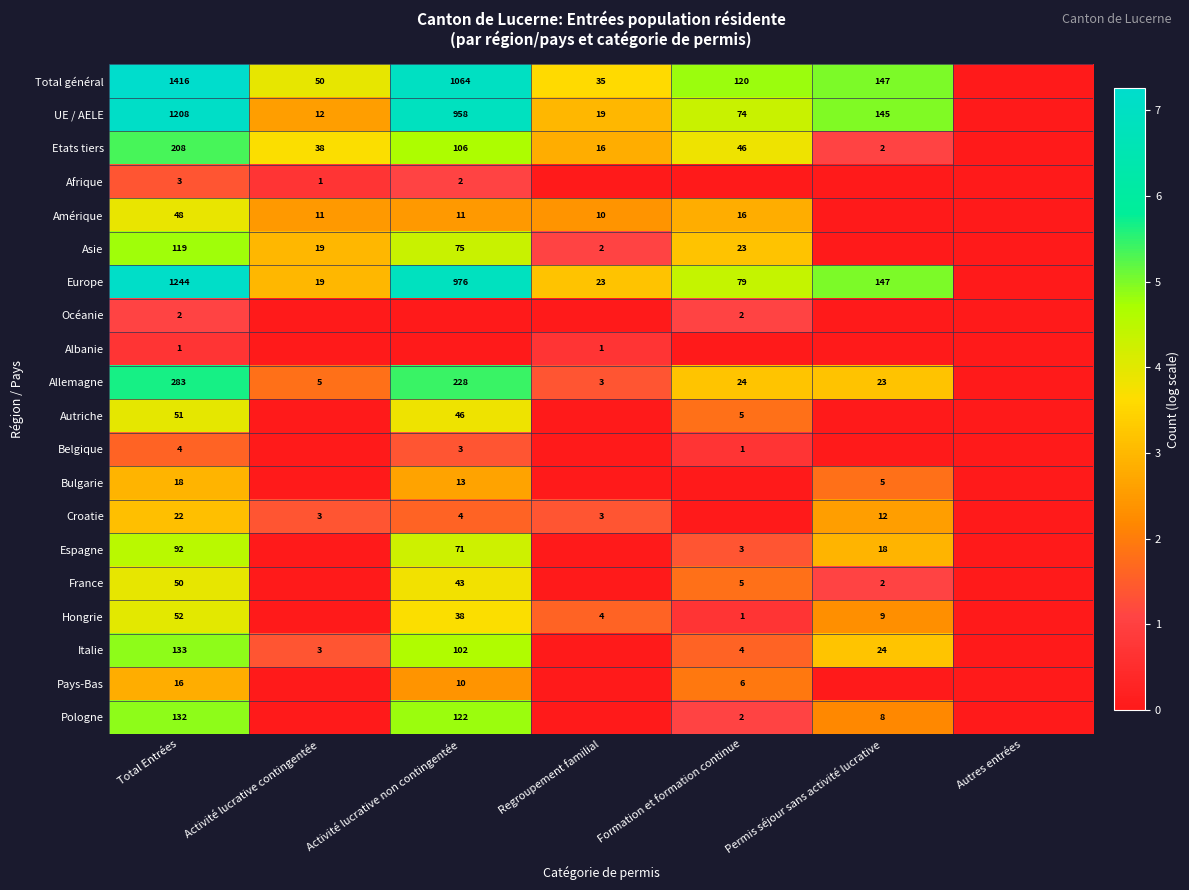

The value of Croatie at Total Entrées is 29. True or false?

False